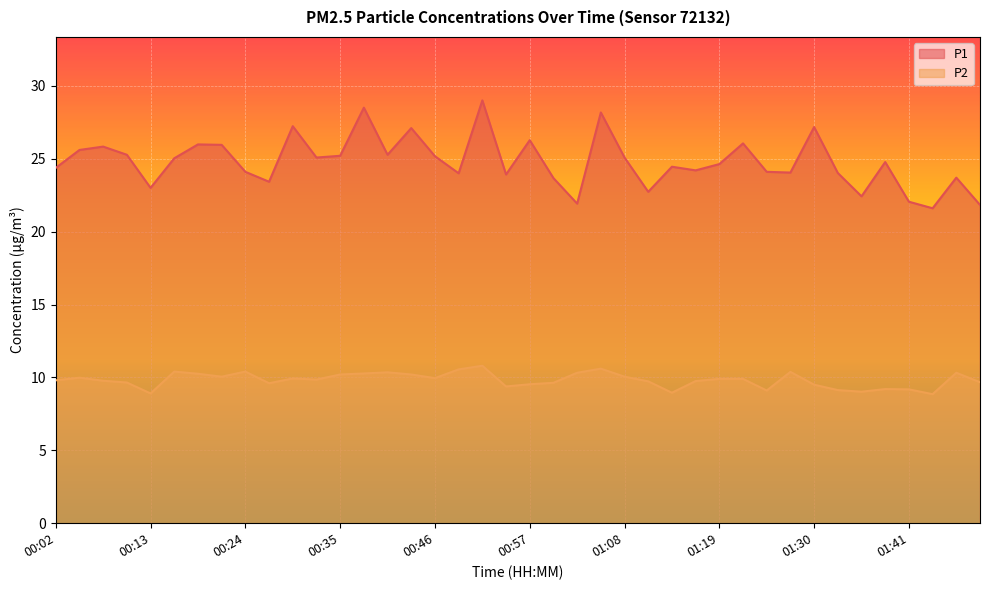

At how many categories does at least one series exceed 18?

40